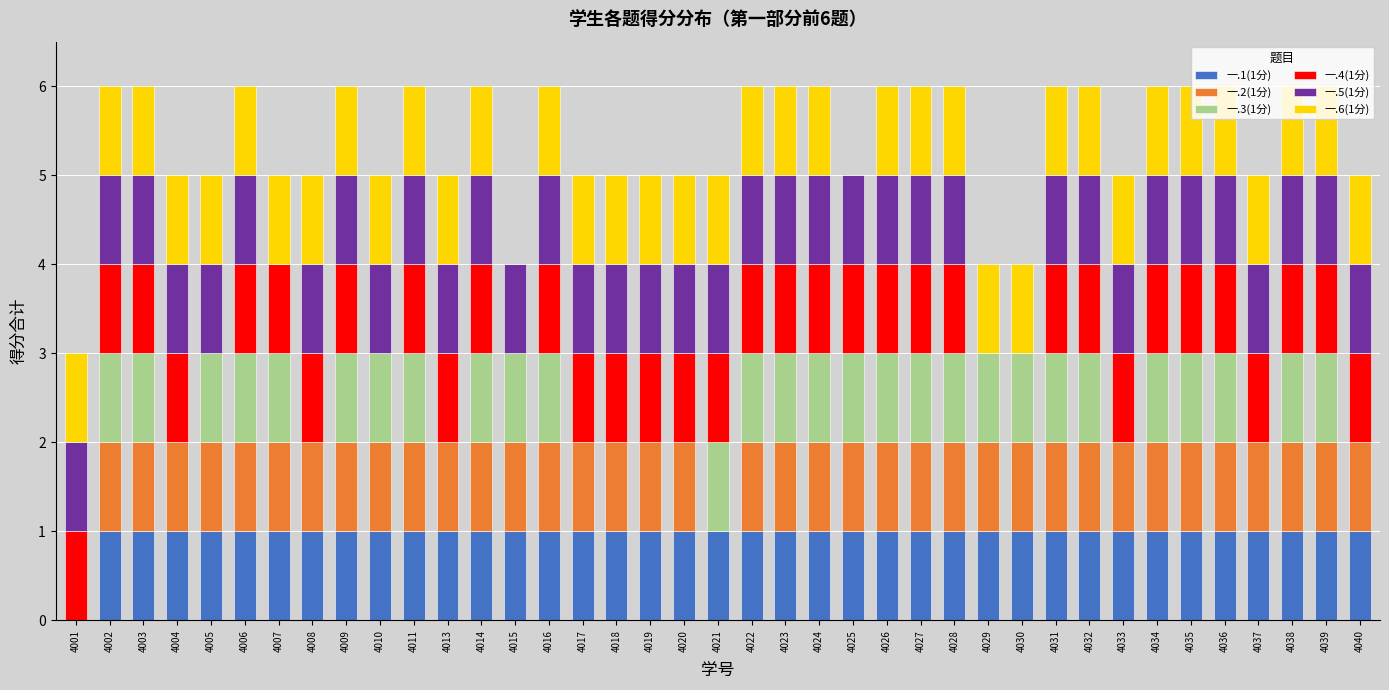

Is it true that 一.1(1分) equals 2 at 4007?

False